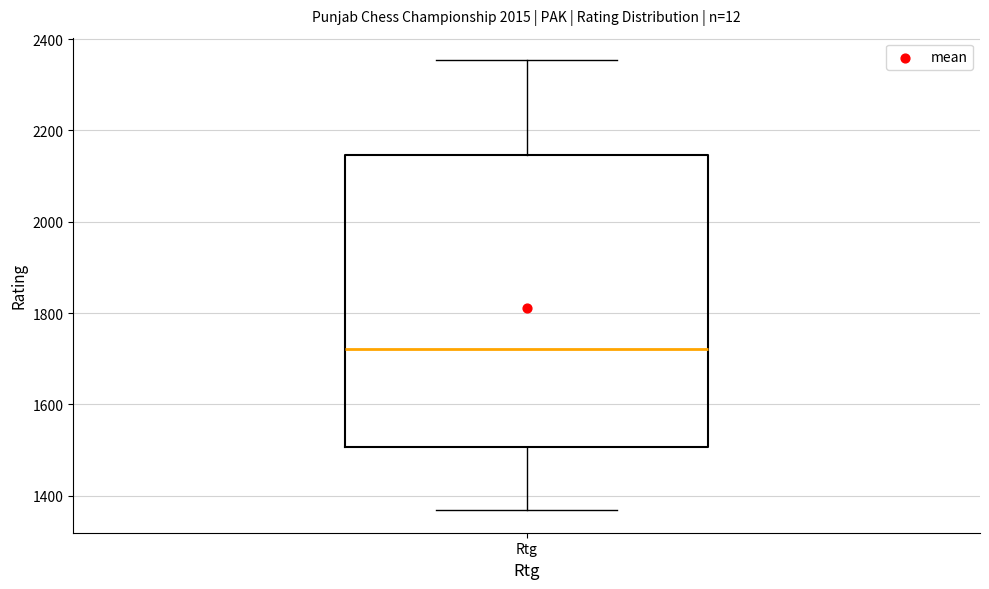

Transcribe this box plot: give where the median line is, the range the box spans, and where the two whiskers end, as read against the y-axis. The values are not printed on the chart, so give them approximately, as read against the axis.

median 1720, box 1500 to 2140, whiskers 1360 to 2360